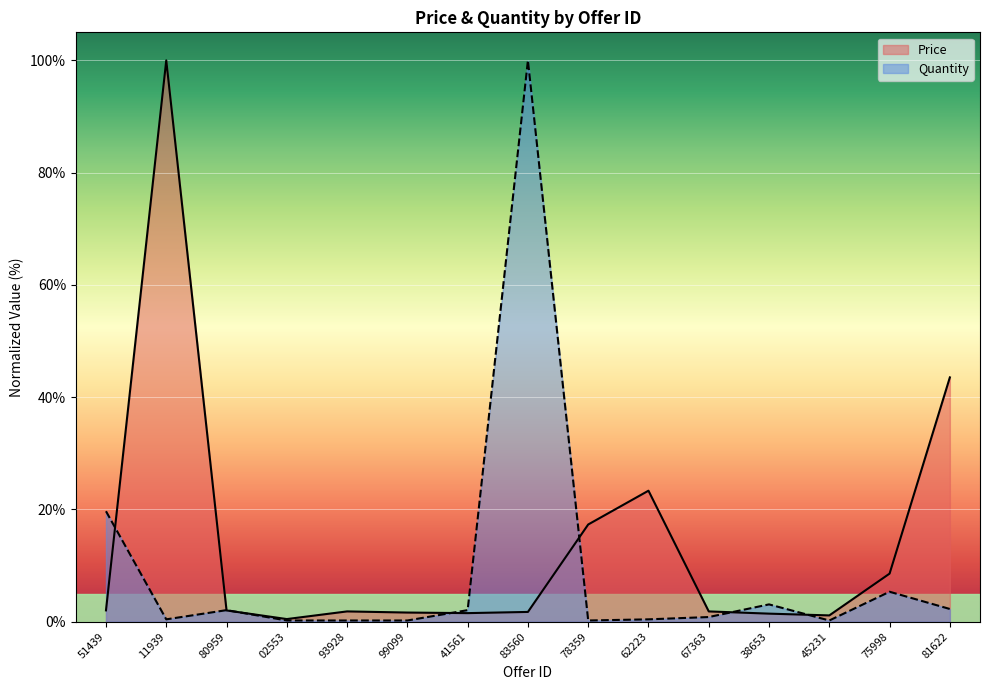

What is the value of the Price point at the 2nd from the left?

100.0